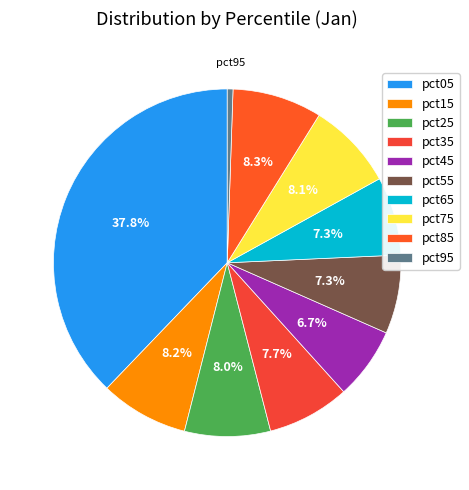

To the nearest percent, what percentage of the pie is pct05?

38%